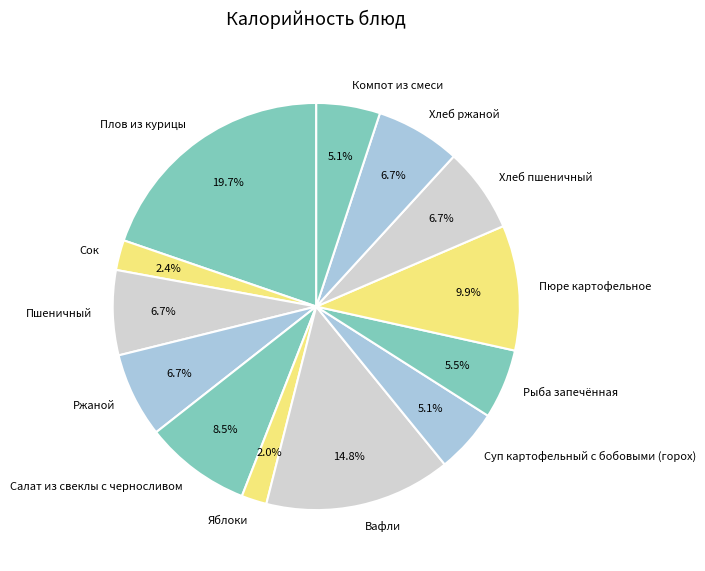

Does Пшеничный represent more than half of the total?

No